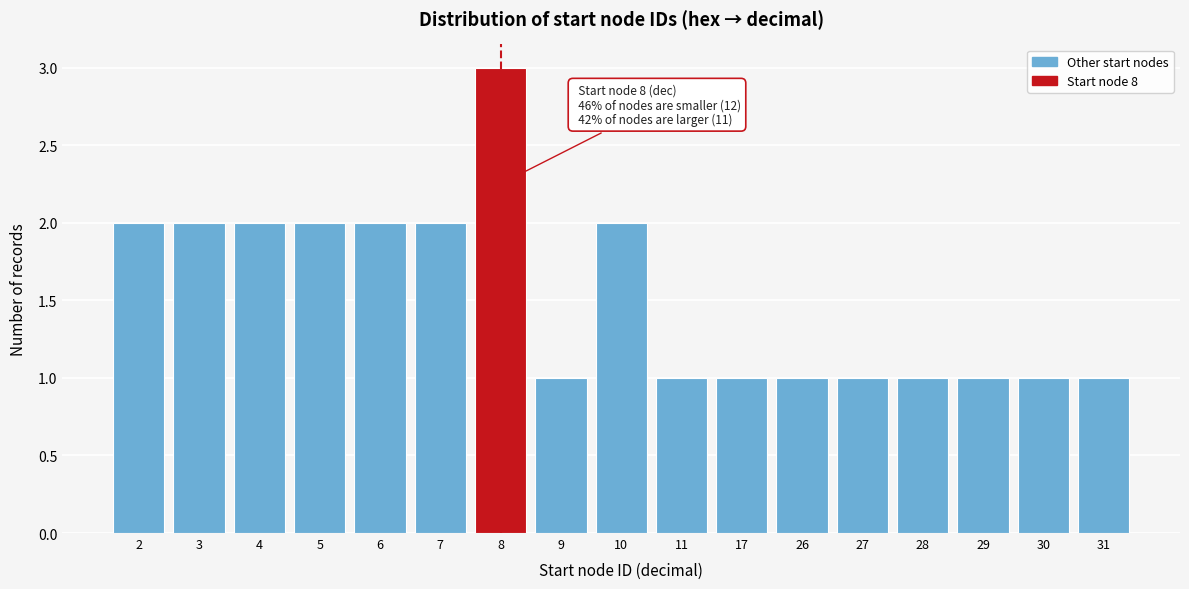

Reading left to right, transcribe all the data shown in this chart.

2=2	3=2	4=2	5=2	6=2	7=2	8=3	9=1	10=2	11=1	17=1	26=1	27=1	28=1	29=1	30=1	31=1